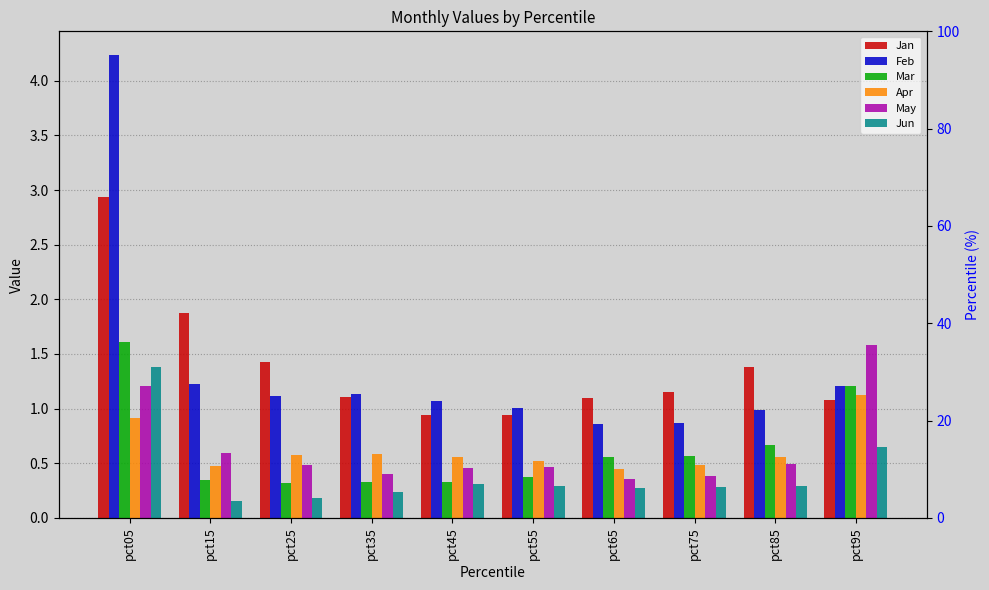

Where does the Feb series first go above 1?

pct05